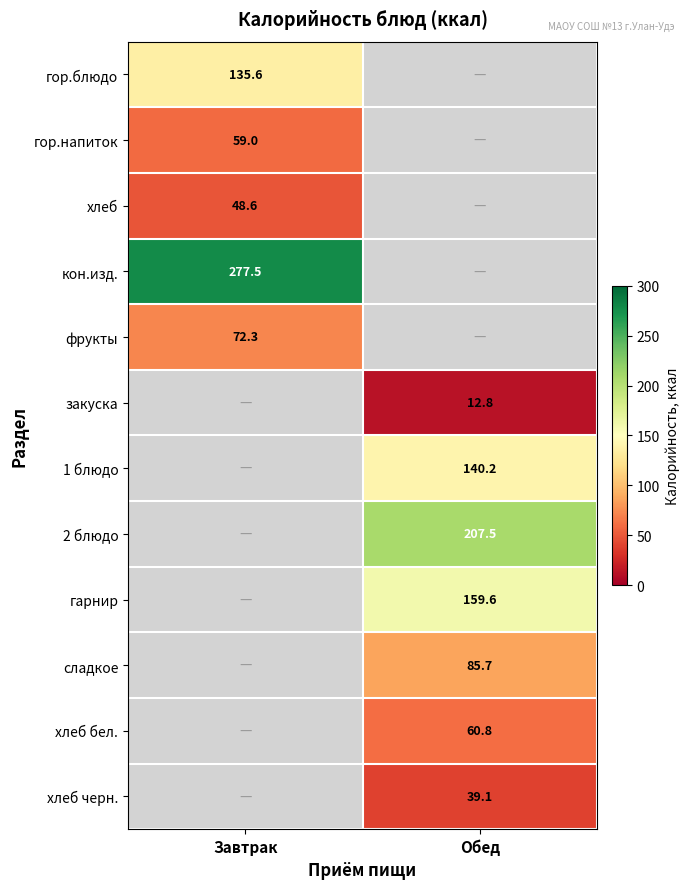

True or false: гор.блюдо has a value of 135.6 at Завтрак.

True